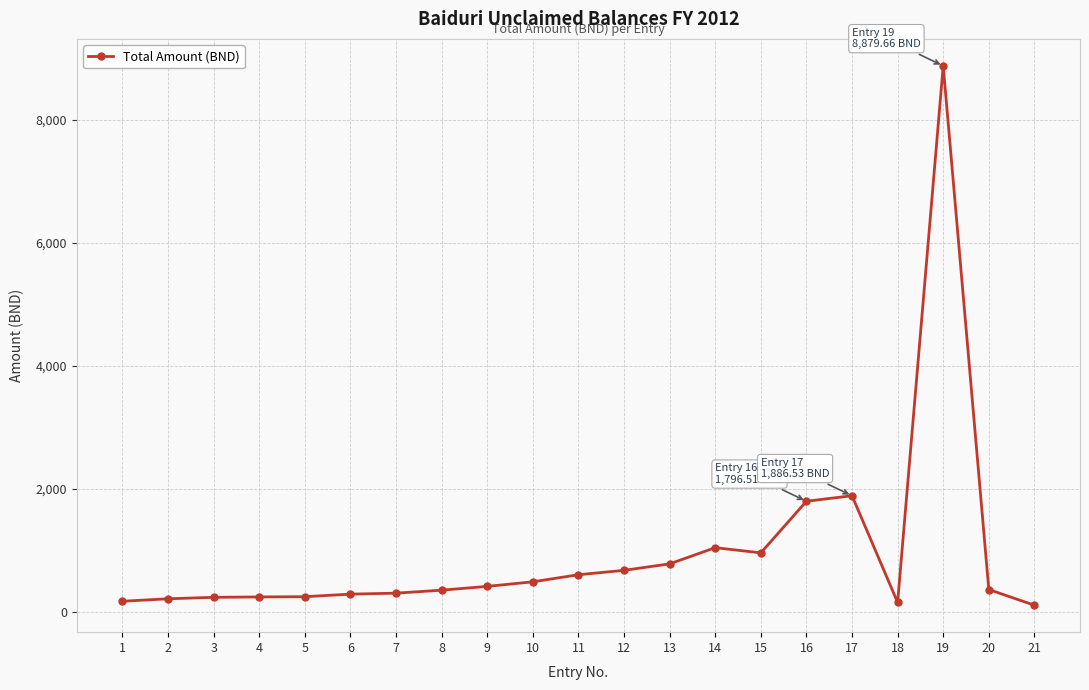

What is the value of the 8th point from the left?

350.4